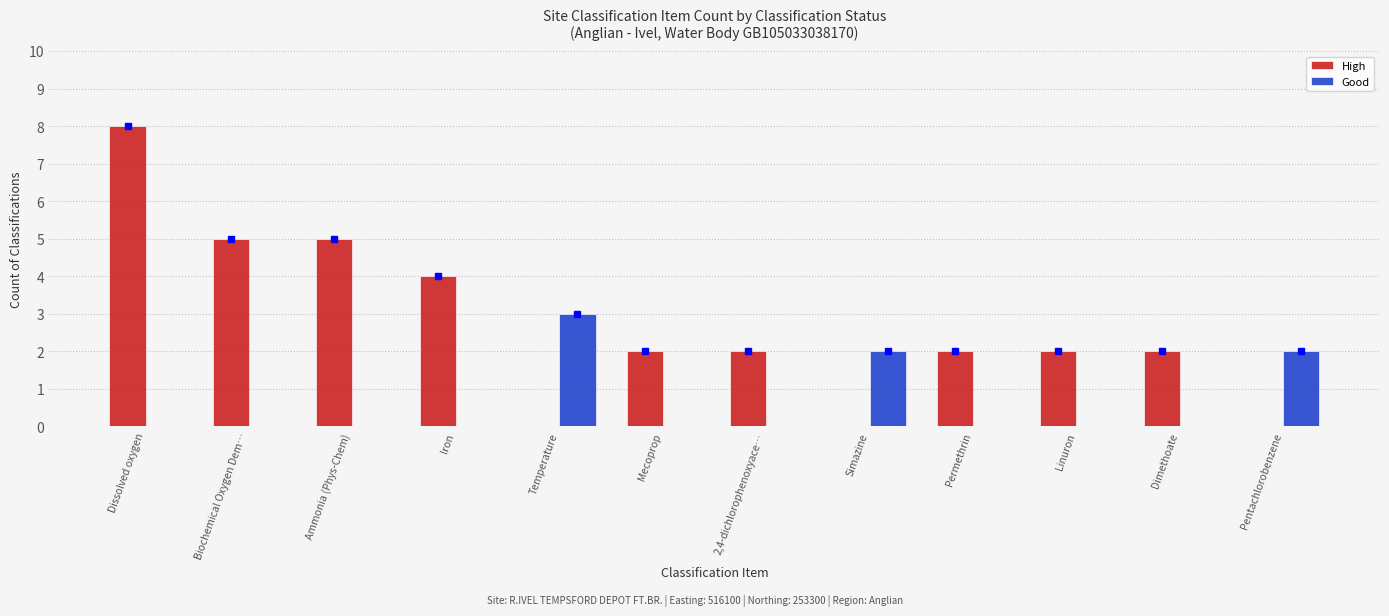

Between Iron and Mecoprop, which series saw the biggest shift?

High